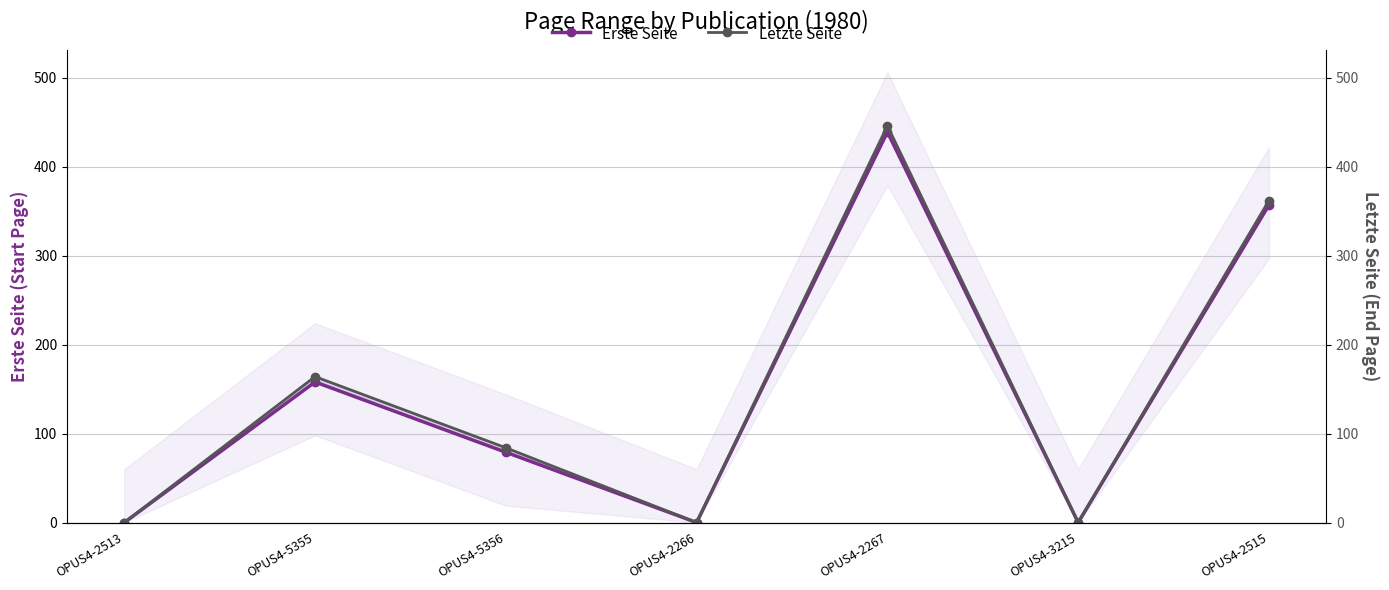

What are all the series names shown in the legend?

Erste Seite, Letzte Seite